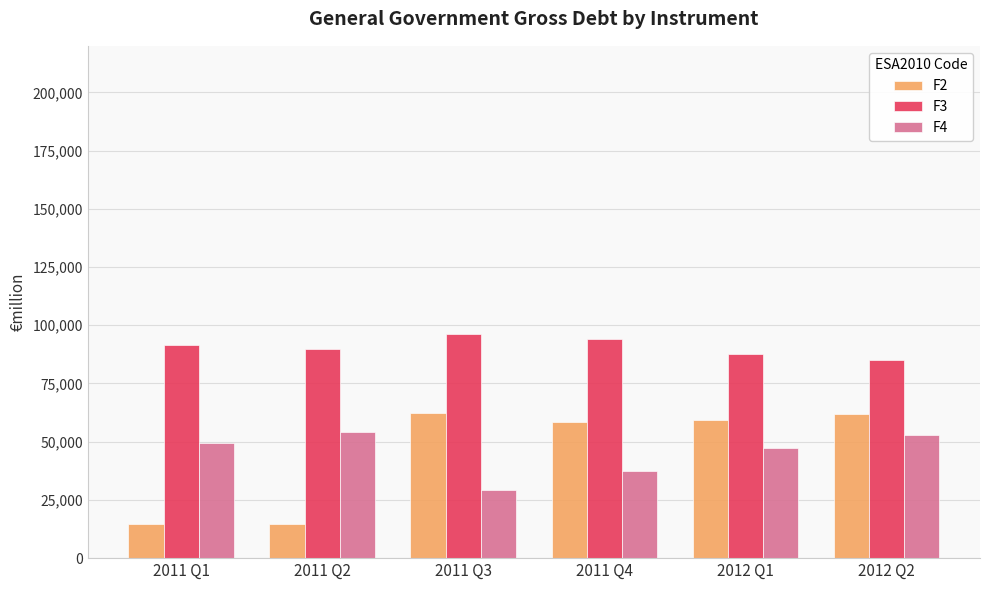

The value of F3 at 2011 Q1 is 26051. True or false?

False